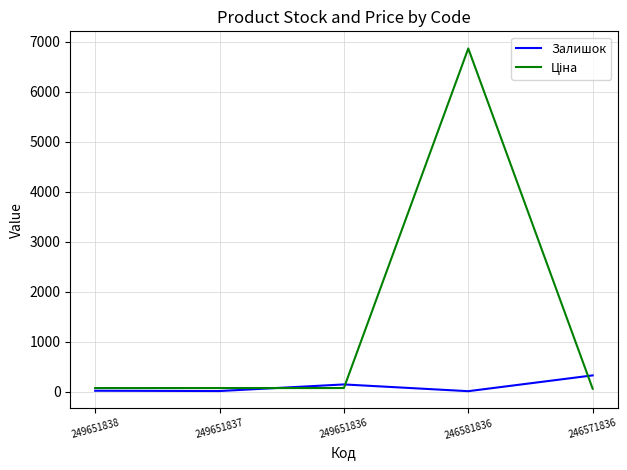

True or false: Залишок has a value of 19.0 at 249651838.

True